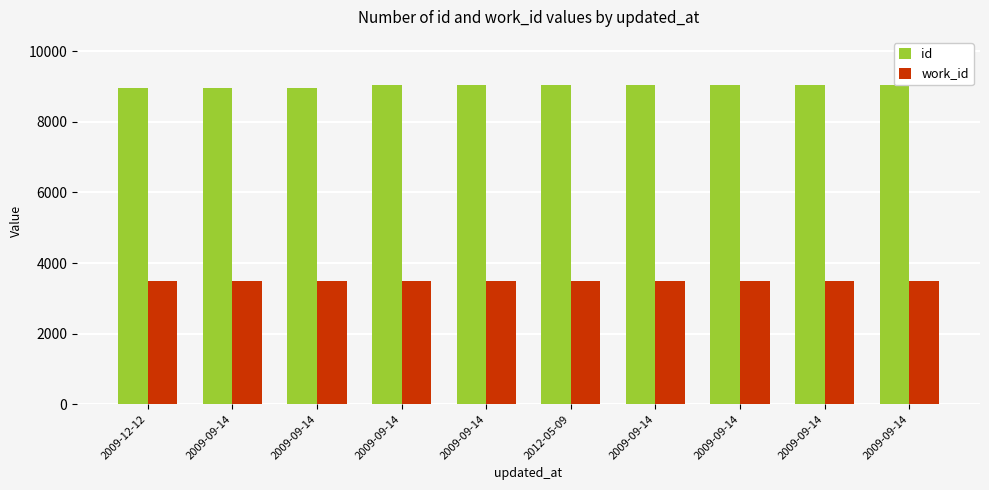

Between 2009-09-14 and 2009-09-14, which series saw the biggest shift?

id